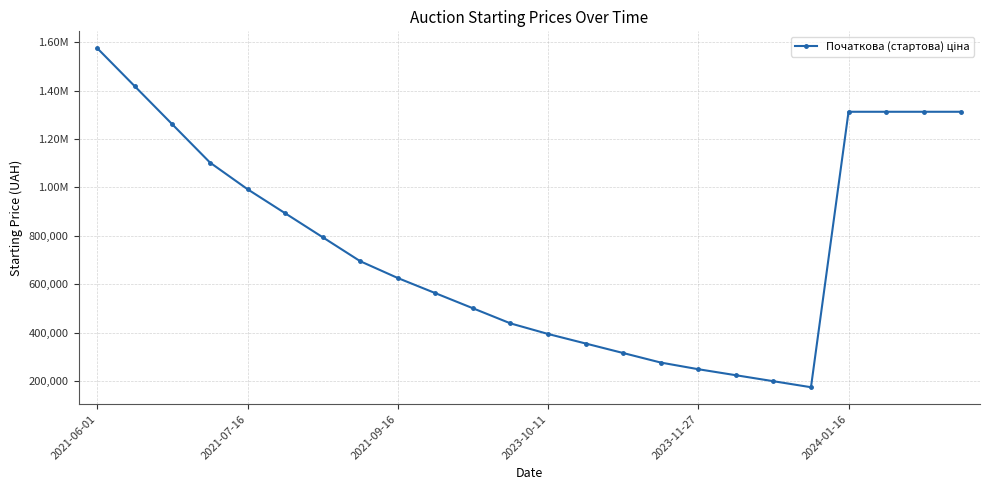

Is this an area chart (filled region under the line)?

No